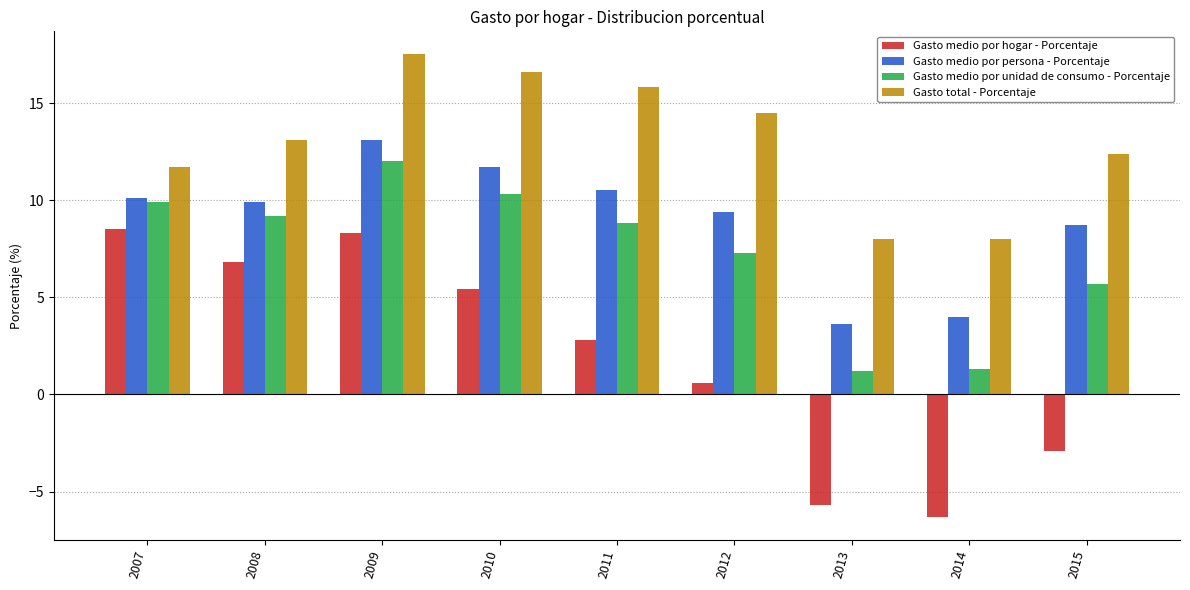

What is the greatest value displayed?

17.5